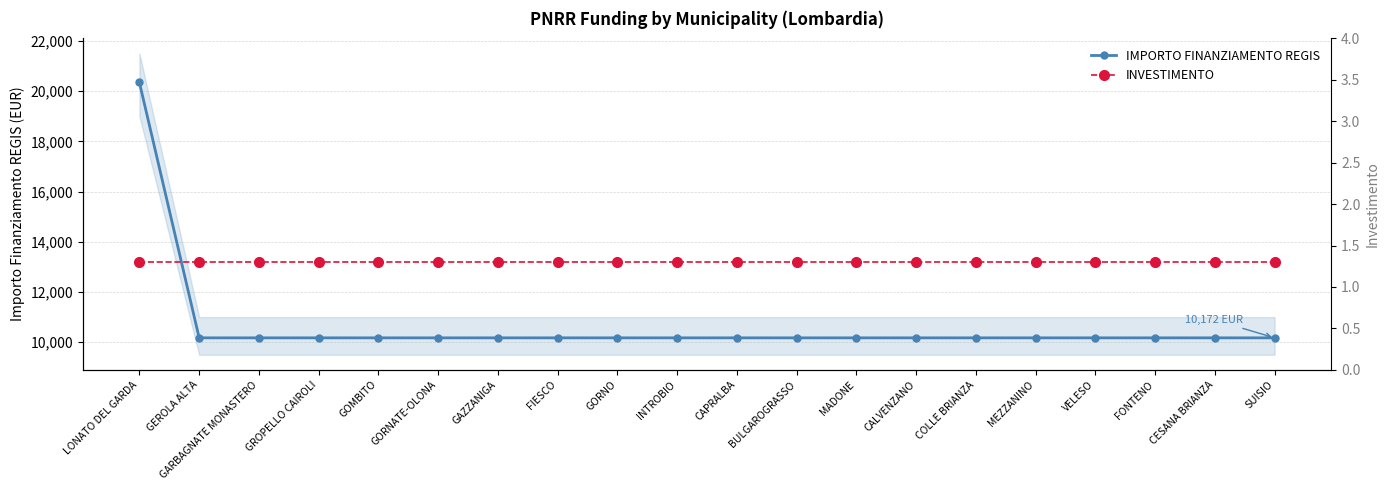

Reading left to right, transcribe all the data shown in this chart.

IMPORTO FINANZIAMENTO REGIS: 20344.0	10172.0	10172.0	10172.0	10172.0	10172.0	10172.0	10172.0	10172.0	10172.0	10172.0	10172.0	10172.0	10172.0	10172.0	10172.0	10172.0	10172.0	10172.0	10172.0
INVESTIMENTO: 1.3	1.3	1.3	1.3	1.3	1.3	1.3	1.3	1.3	1.3	1.3	1.3	1.3	1.3	1.3	1.3	1.3	1.3	1.3	1.3